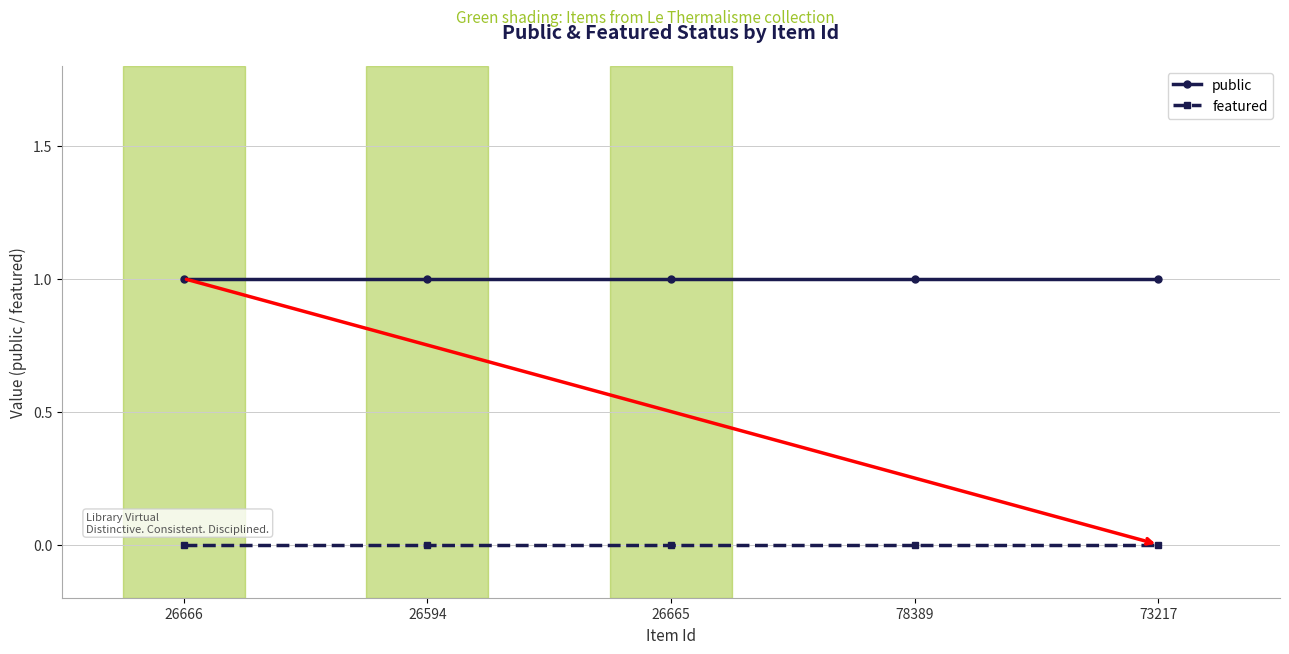

Reading left to right, extract all data points from this chart.

public: 1	1	1	1	1
featured: 0	0	0	0	0